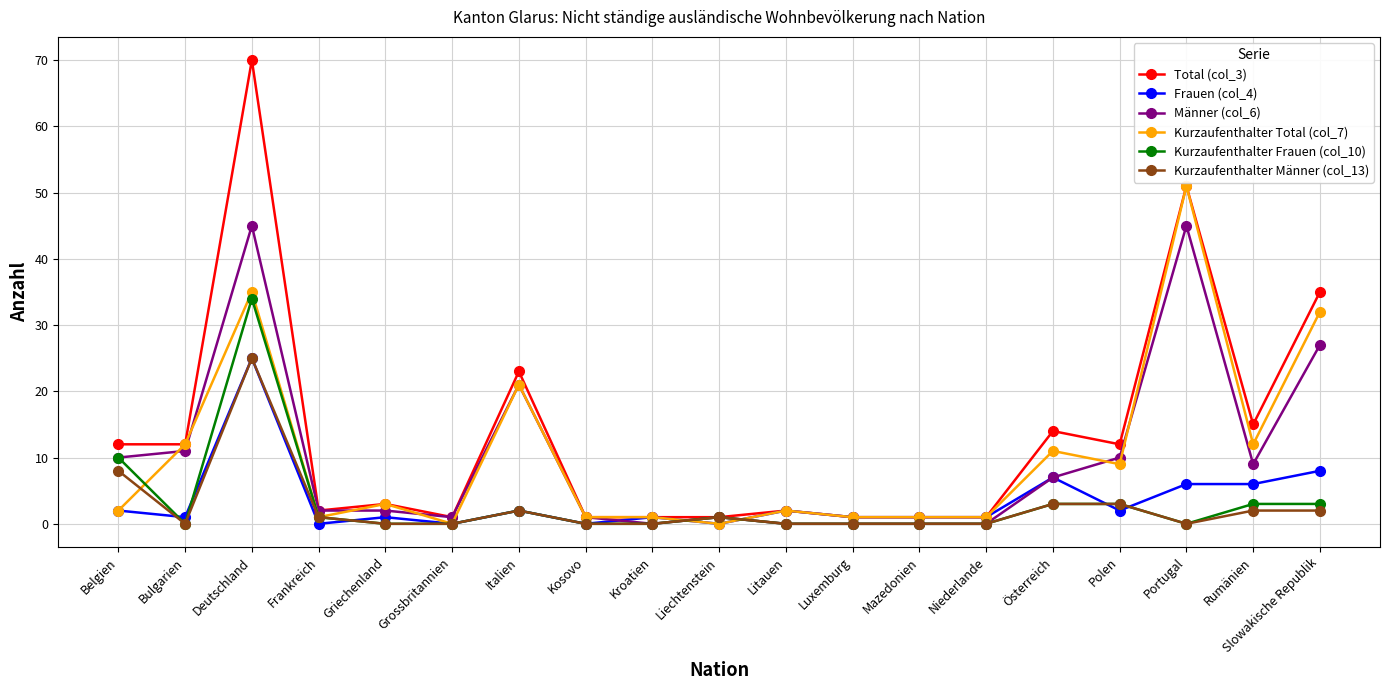

Which series has the largest total across all categories?

Total (col_3)